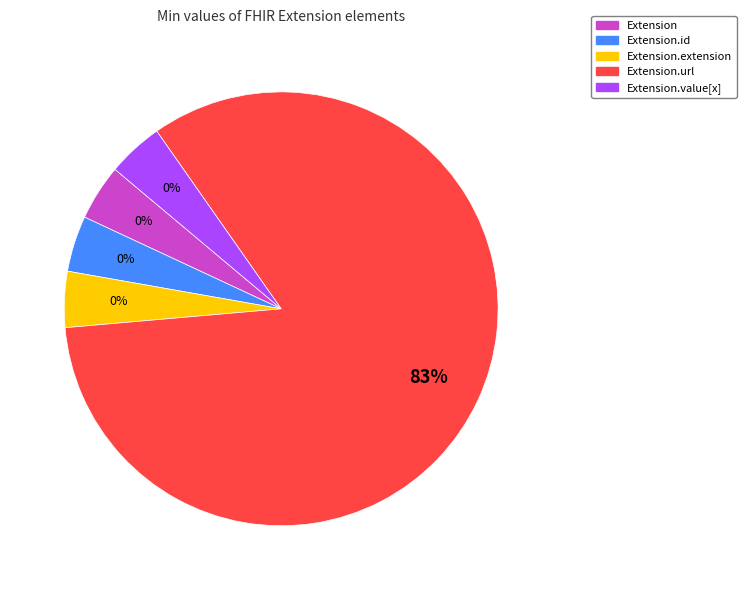

Which category has the smallest portion of the pie?

Extension